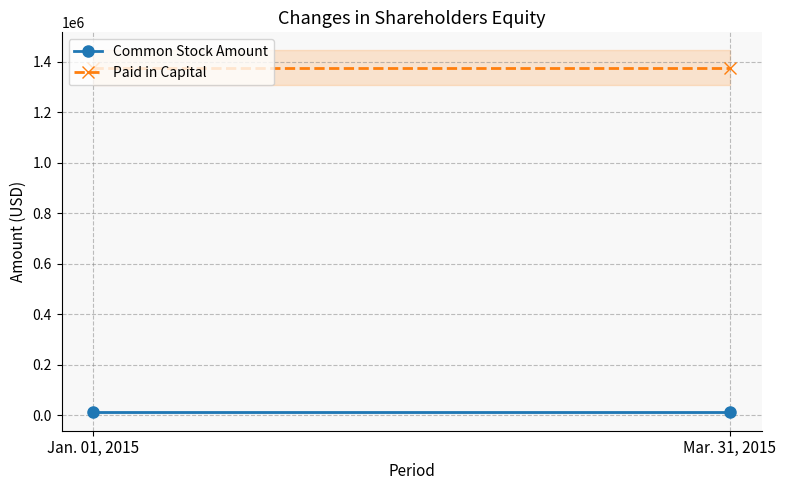

What is the highest value of the Common Stock Amount series?

10576